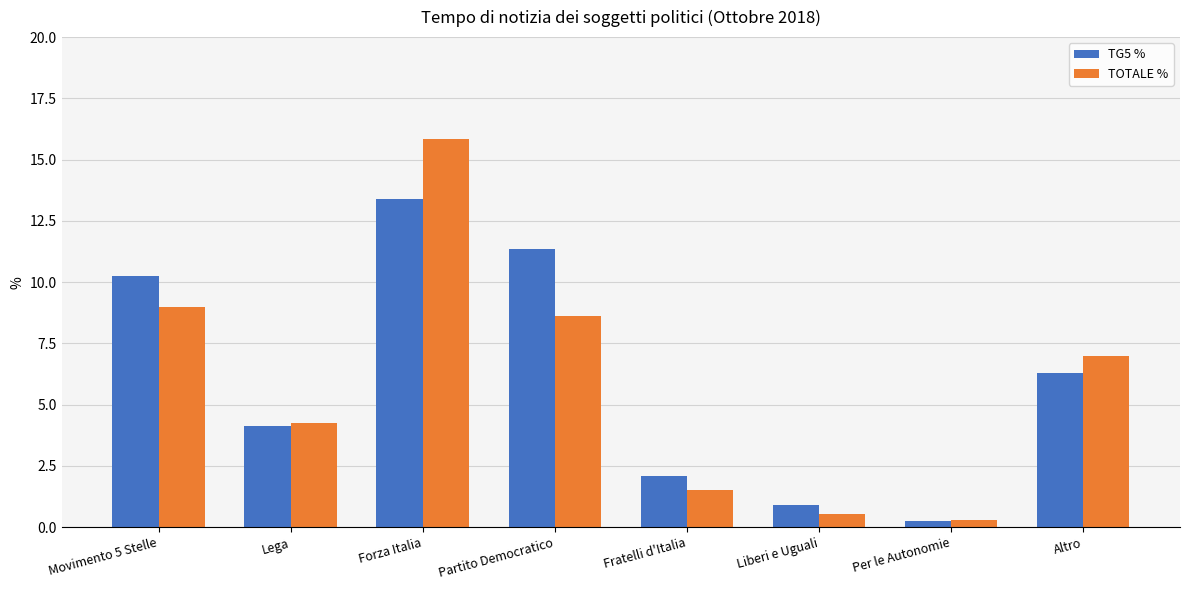

What is the difference between the TG5 % values at Movimento 5 Stelle and Liberi e Uguali?

9.4